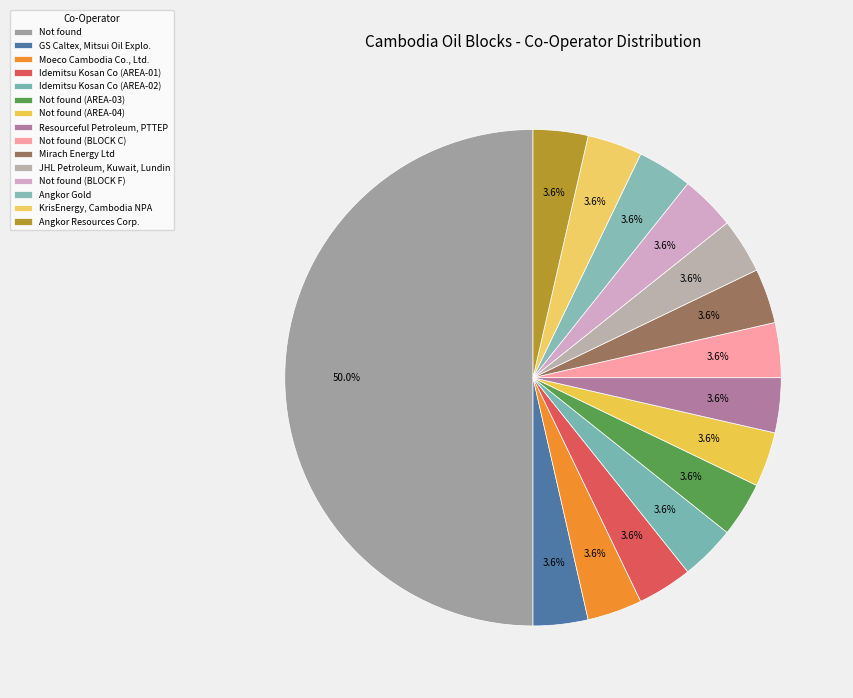

How many segments does this pie chart have?

15